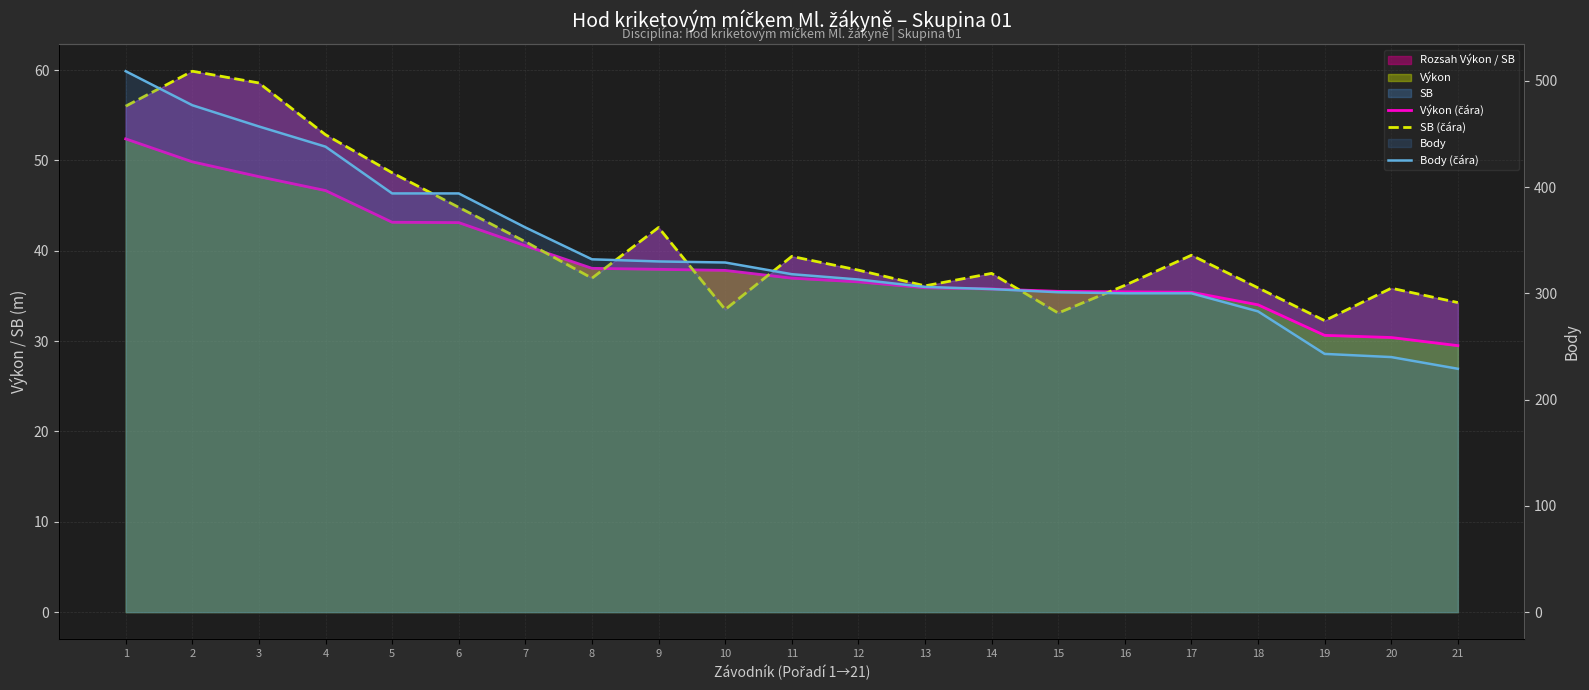

Reading left to right, extract all data points from this chart.

Výkon (čára): 1=52.4	2=49.9	3=48.2	4=46.7	5=43.2	6=43.1	7=40.6	8=38.1	9=38.0	10=37.8	11=37.0	12=36.6	13=35.9	14=35.8	15=35.5	16=35.5	17=35.4	18=34.0	19=30.6	20=30.4	21=29.5
SB (čára): 1=56.0	2=59.9	3=58.6	4=52.9	5=48.6	6=44.8	7=41.0	8=37.0	9=42.6	10=33.5	11=39.4	12=37.9	13=36.1	14=37.5	15=33.1	16=36.2	17=39.5	18=35.9	19=32.3	20=35.9	21=34.3
Body (čára): 1=509.0	2=477.0	3=457.0	4=438.0	5=394.0	6=394.0	7=362.0	8=332.0	9=330.0	10=329.0	11=318.0	12=313.0	13=306.0	14=304.0	15=301.0	16=300.0	17=300.0	18=283.0	19=243.0	20=240.0	21=229.0